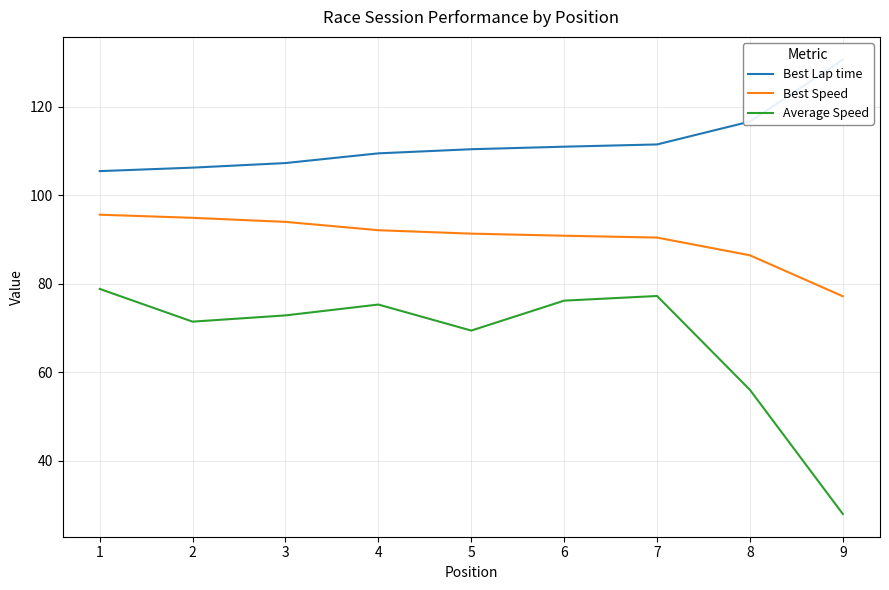

How many data points in Best Lap time are above 110?

5